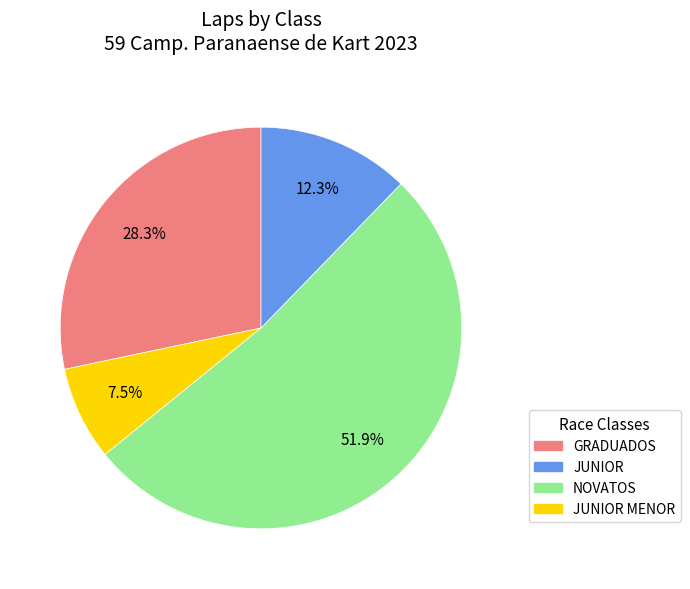

How many segments does this pie chart have?

4